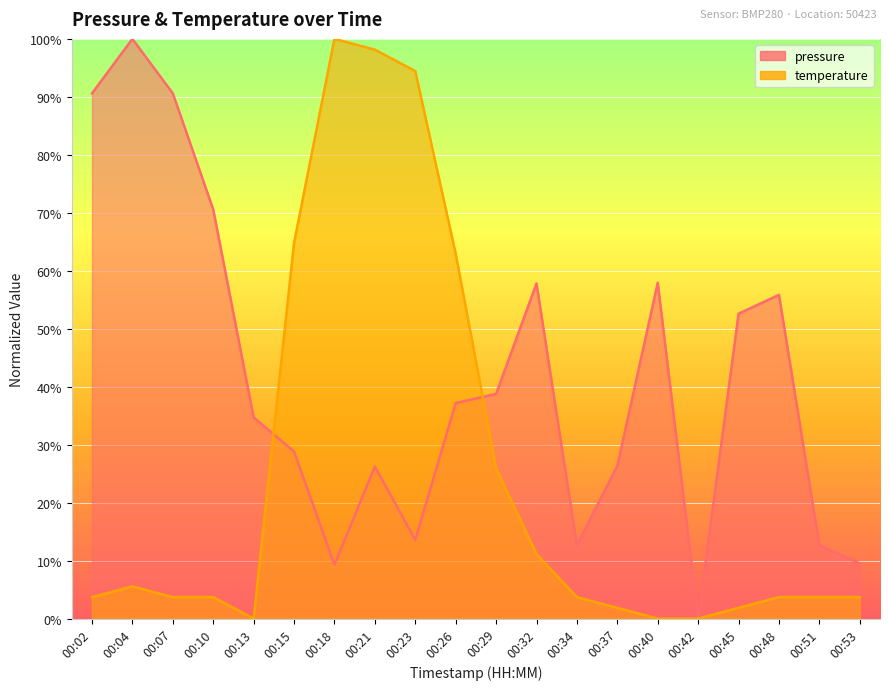

Where is the first local maximum for pressure?

00:04